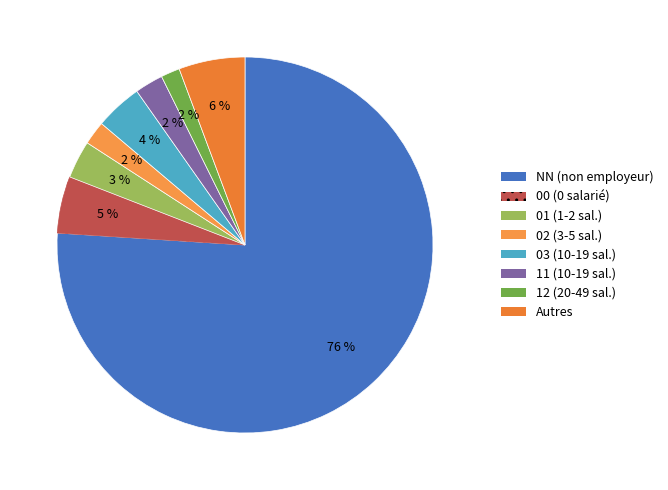

To the nearest percent, what is the average slice percentage?

12%